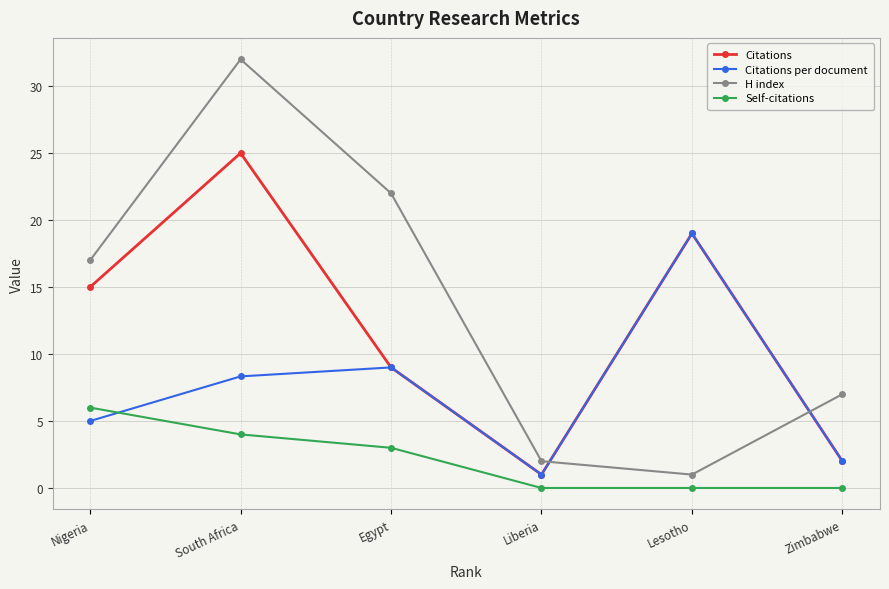

The Citations per document series shows 5.0 at Nigeria. True or false?

True